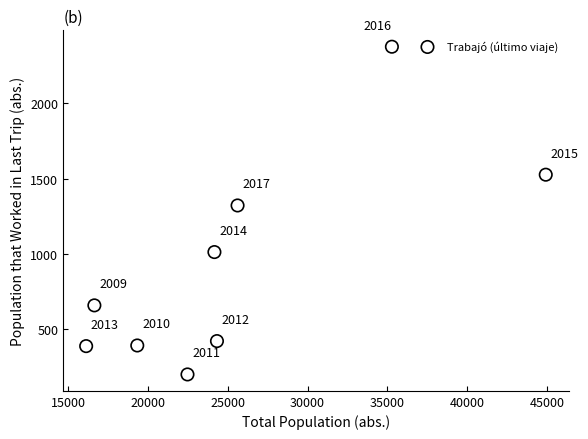

What is the average Y value?

922.4